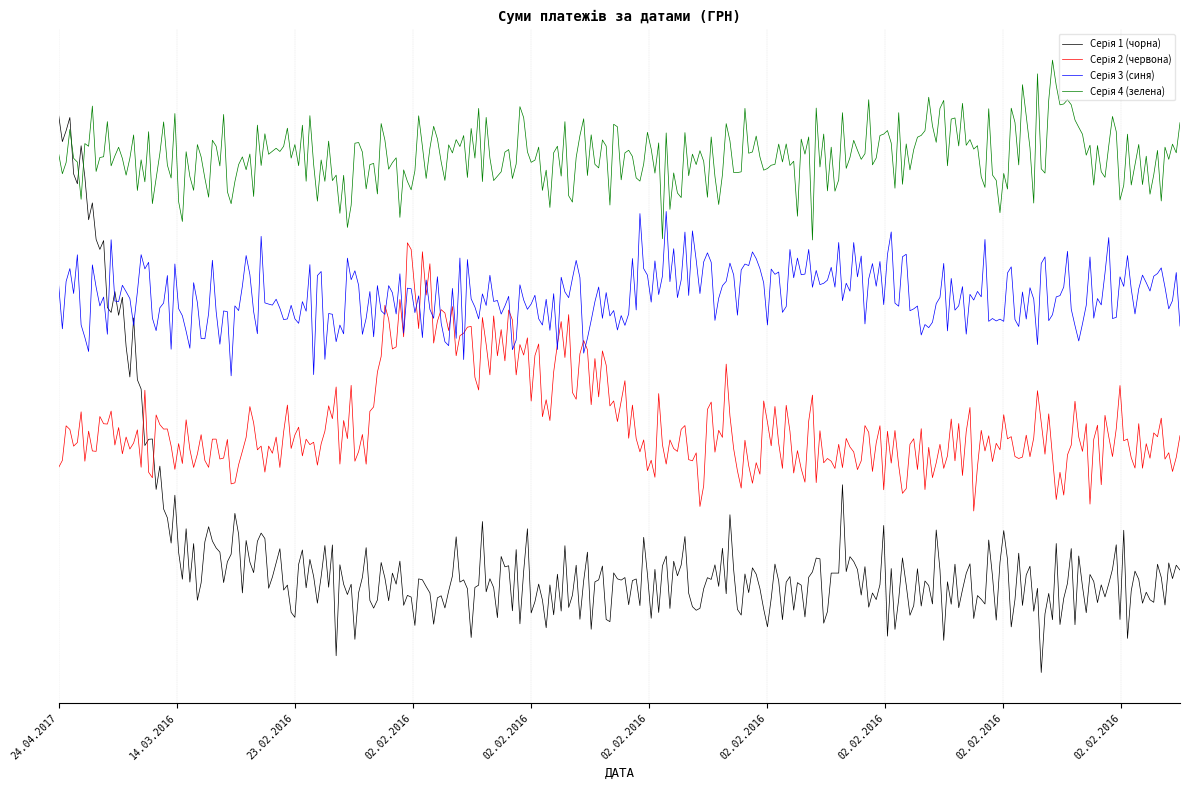

What is the smallest value displayed?

58.1